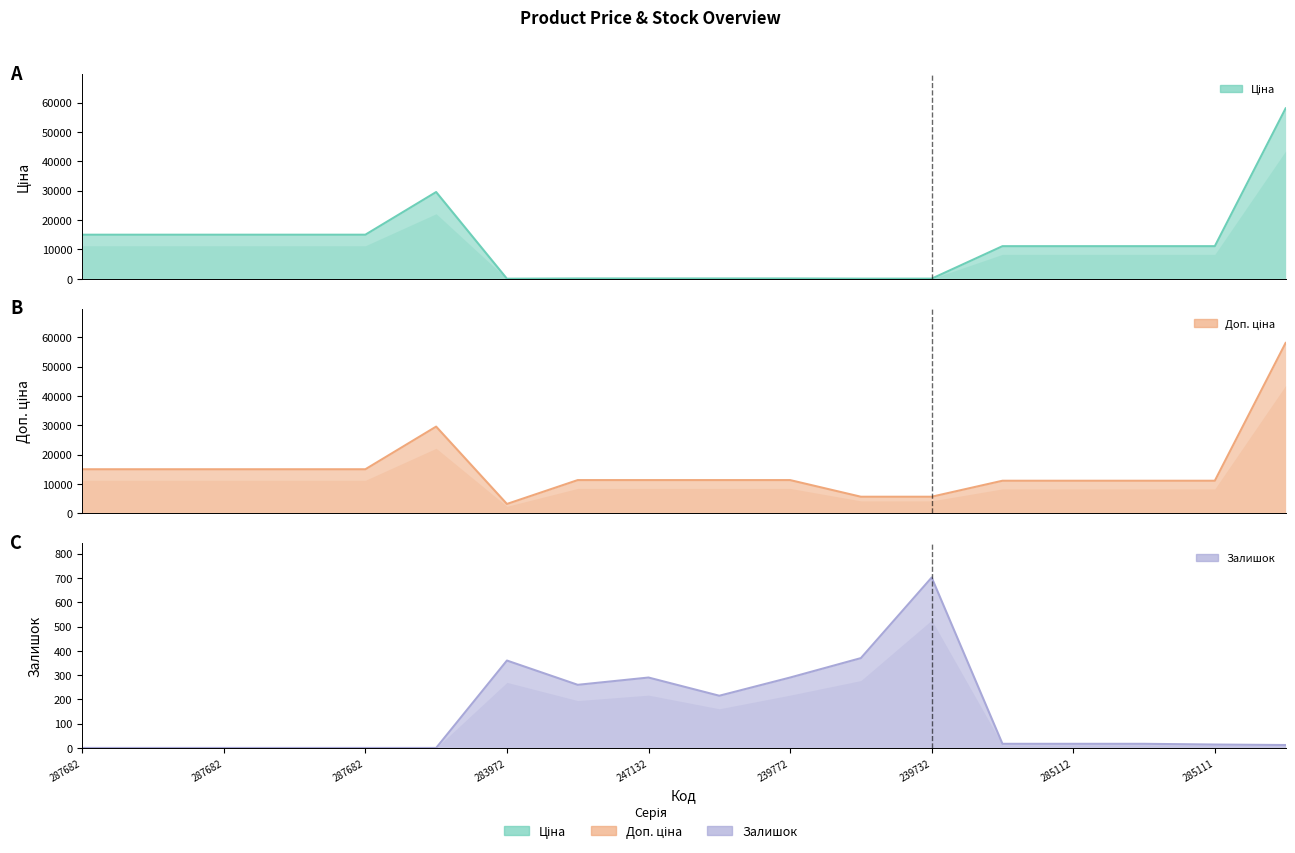

What is the average value of the Залишок series?

142.4